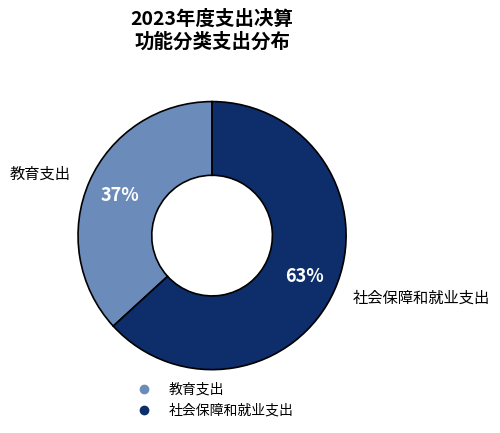

To the nearest percent, what is the difference between the largest and smallest slice percentages?

26%